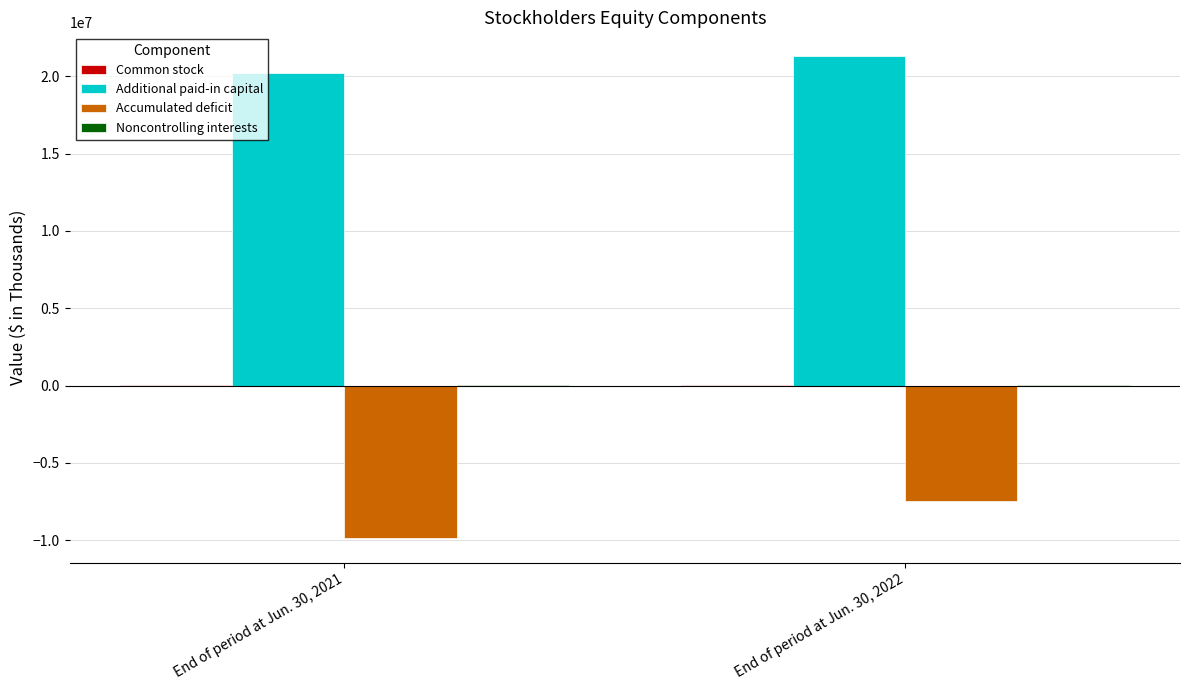

Are the bars grouped side by side (vs. stacked)?

Yes